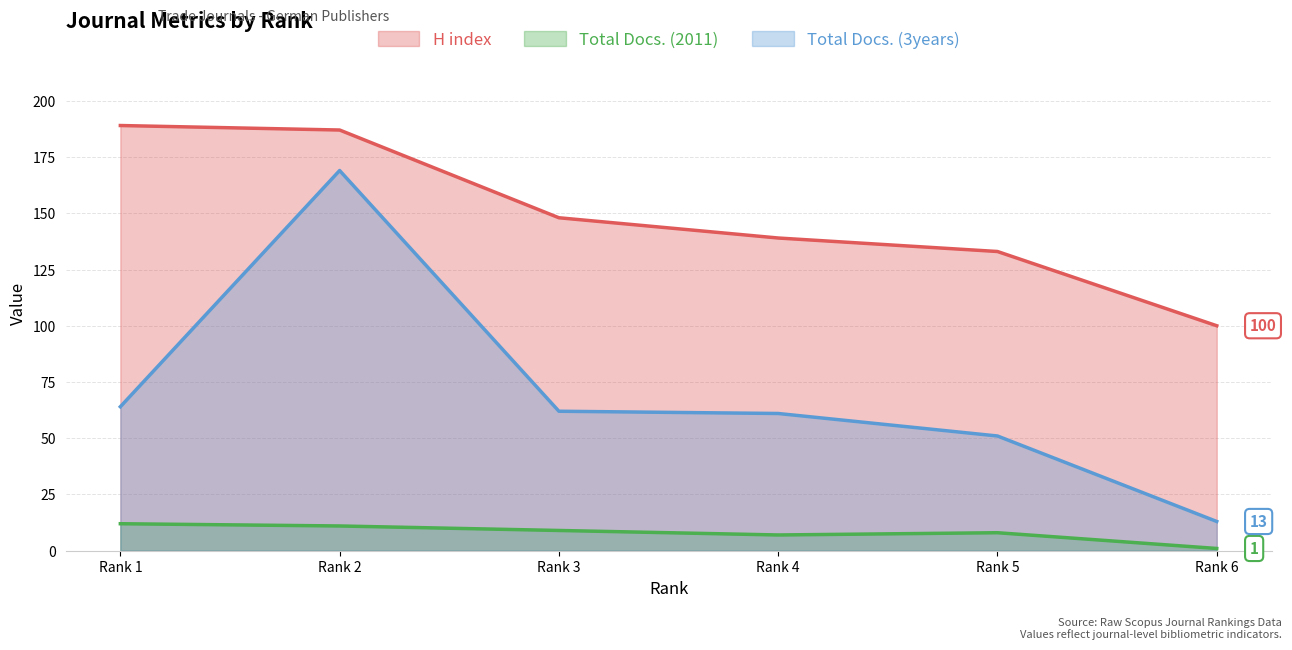

True or false: Total Docs. (3years) has more than 1 interior local peaks.

False